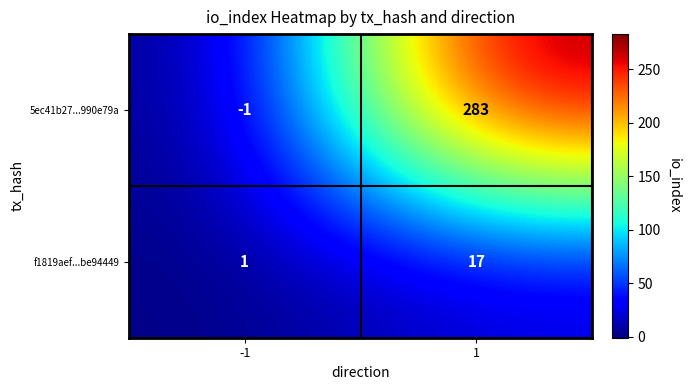

Reading right to left, what are all the values shown in this chart?

5ec41b27...990e79a: 283	-1
f1819aef...be94449: 17	1